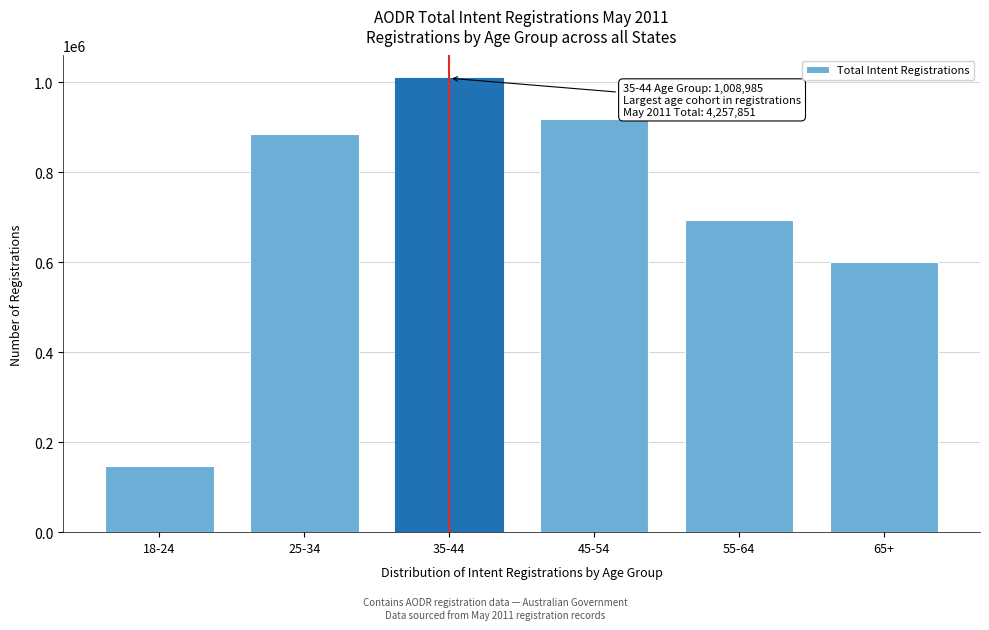

Reading left to right, what are all the values shown in this chart?

18-24=146347	25-34=884463	35-44=1008985	45-54=918737	55-64=692721	65+=601186